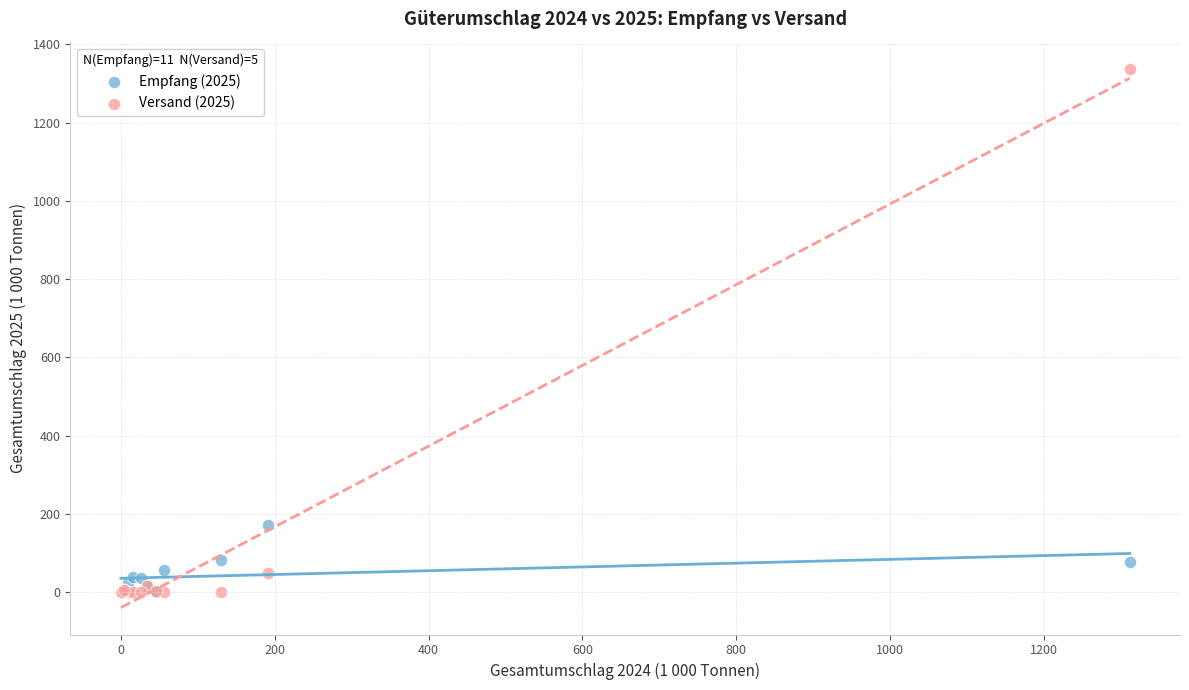

Across all series, what Y value is closest to 669?

171.7